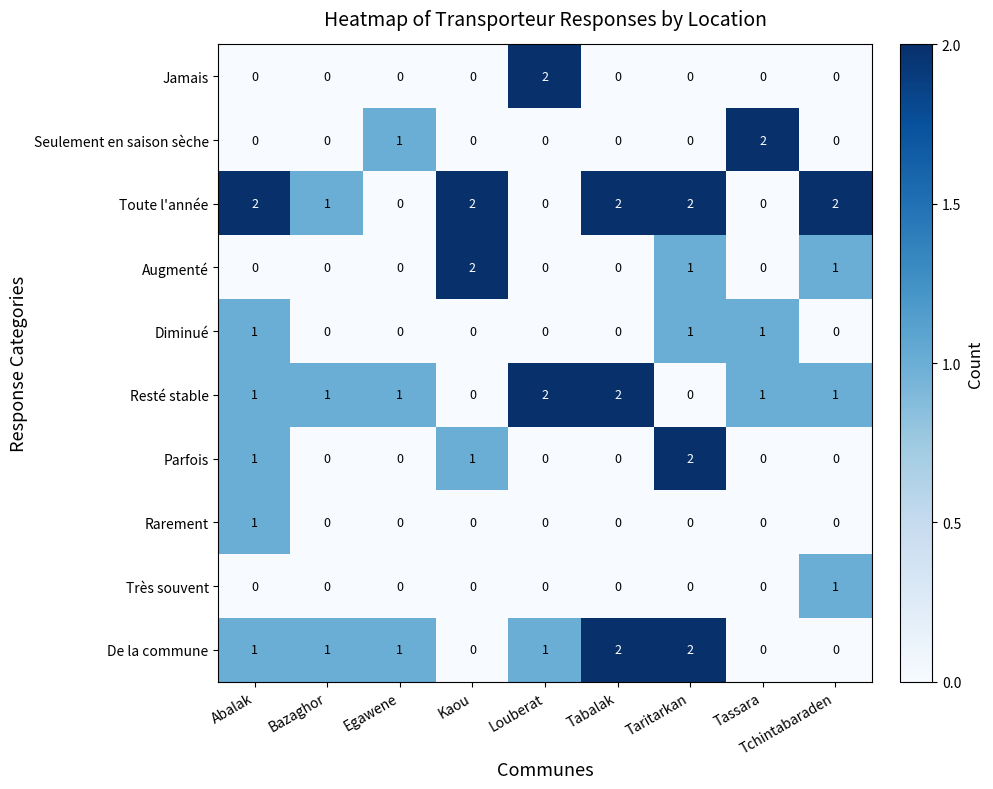

The Rarement series shows -1 at Tabalak. True or false?

False